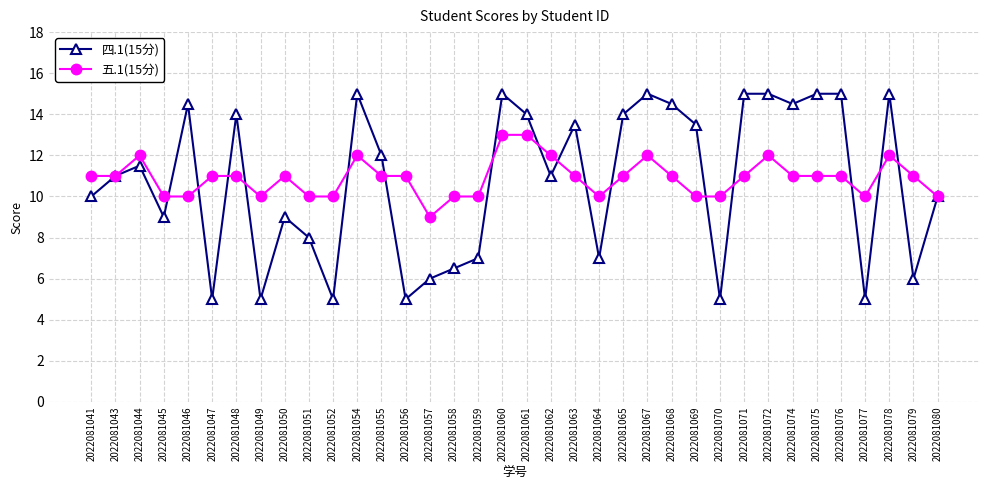

What is the value of the 五.1(15分) point at the 25th from the left?

11.0